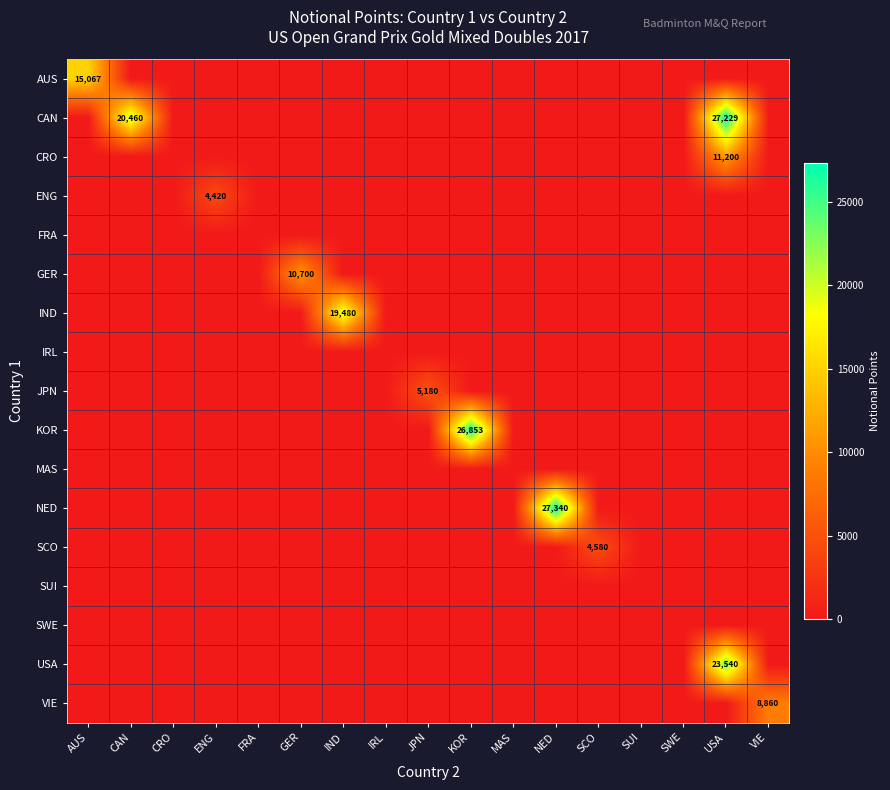

Is it true that CAN equals 0 at FRA?

True